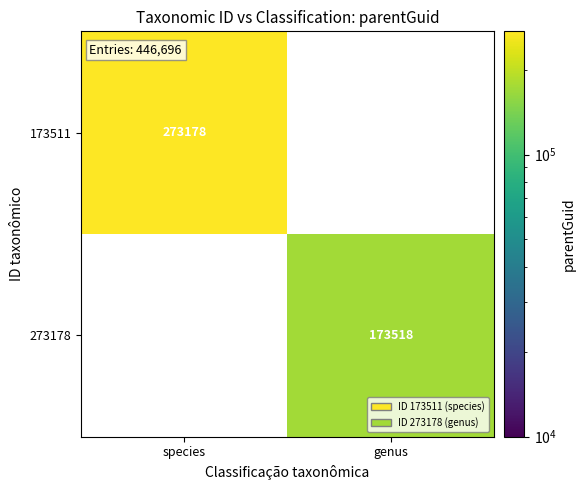

True or false: 273178 has a value of 74906 at genus.

False